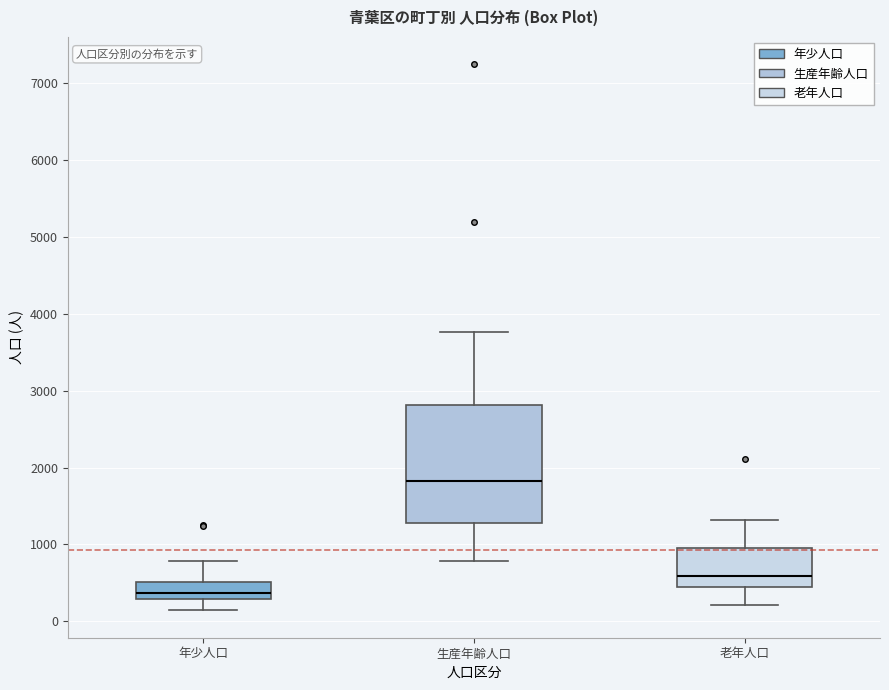

Which box has the lowest median line?

年少人口